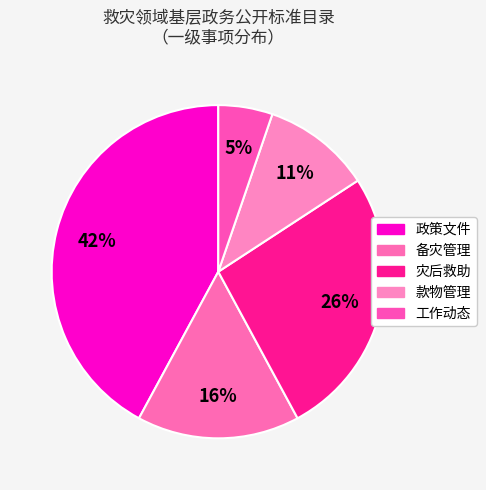

How many slices are in this pie chart?

5